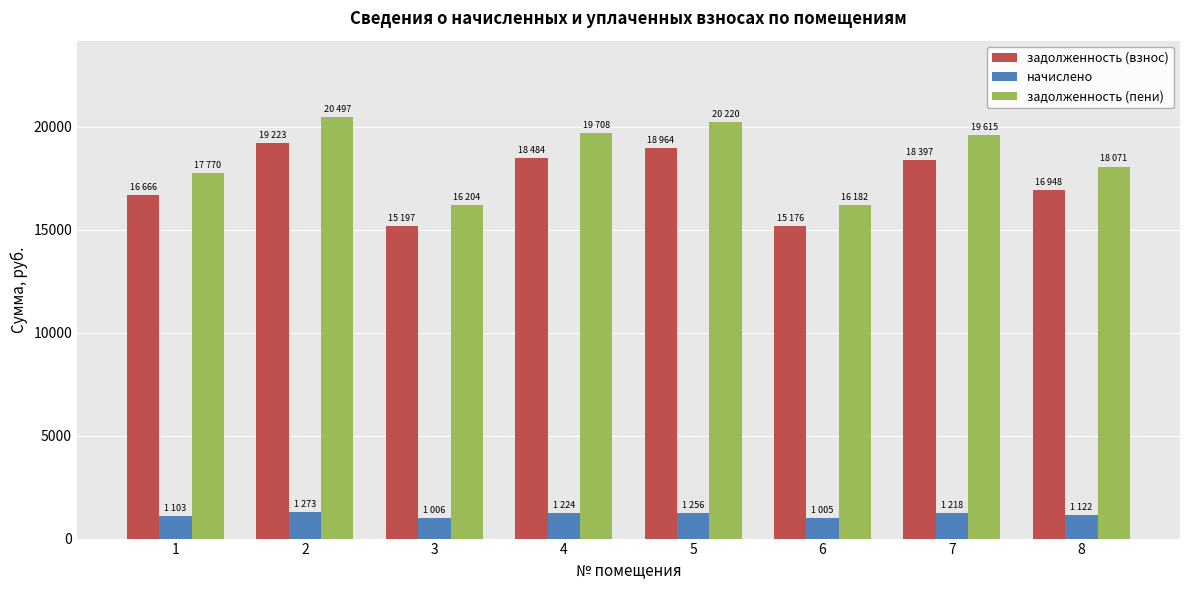

Which category has the highest value across all series?

2